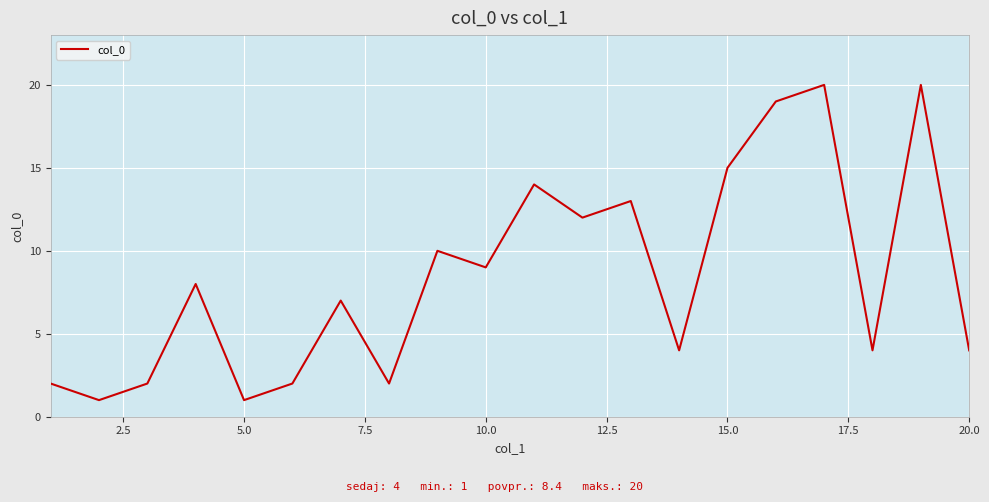

Reading left to right, list all the values displayed in this chart.

2	1	2	8	1	2	7	2	10	9	14	12	13	4	15	19	20	4	20	4